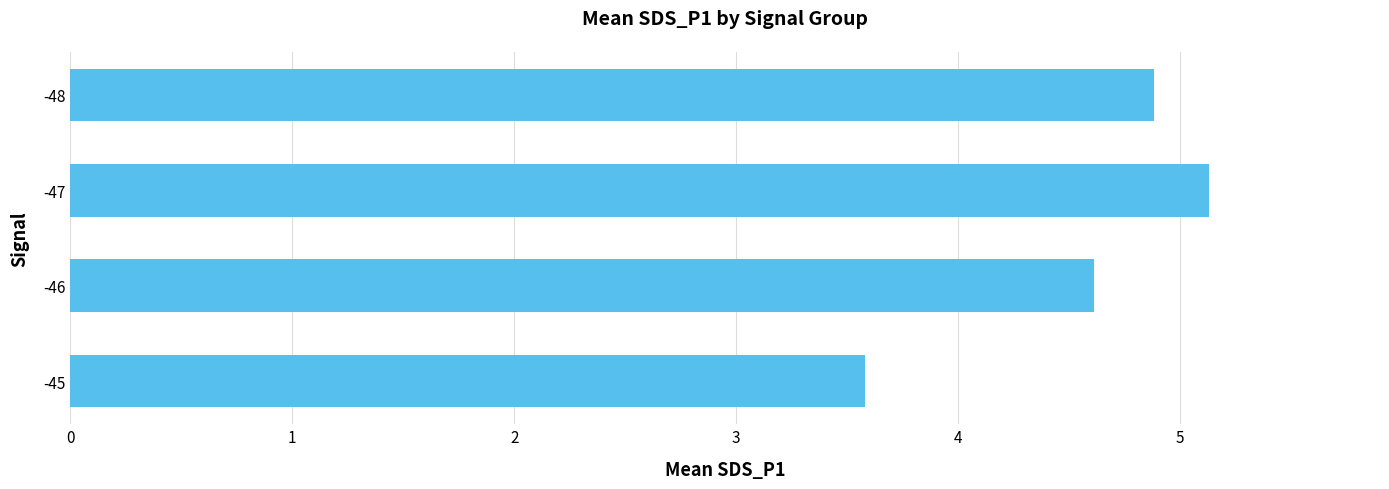

Reading bottom to top, transcribe all the data shown in this chart.

-45=3.6	-46=4.6	-47=5.1	-48=4.9